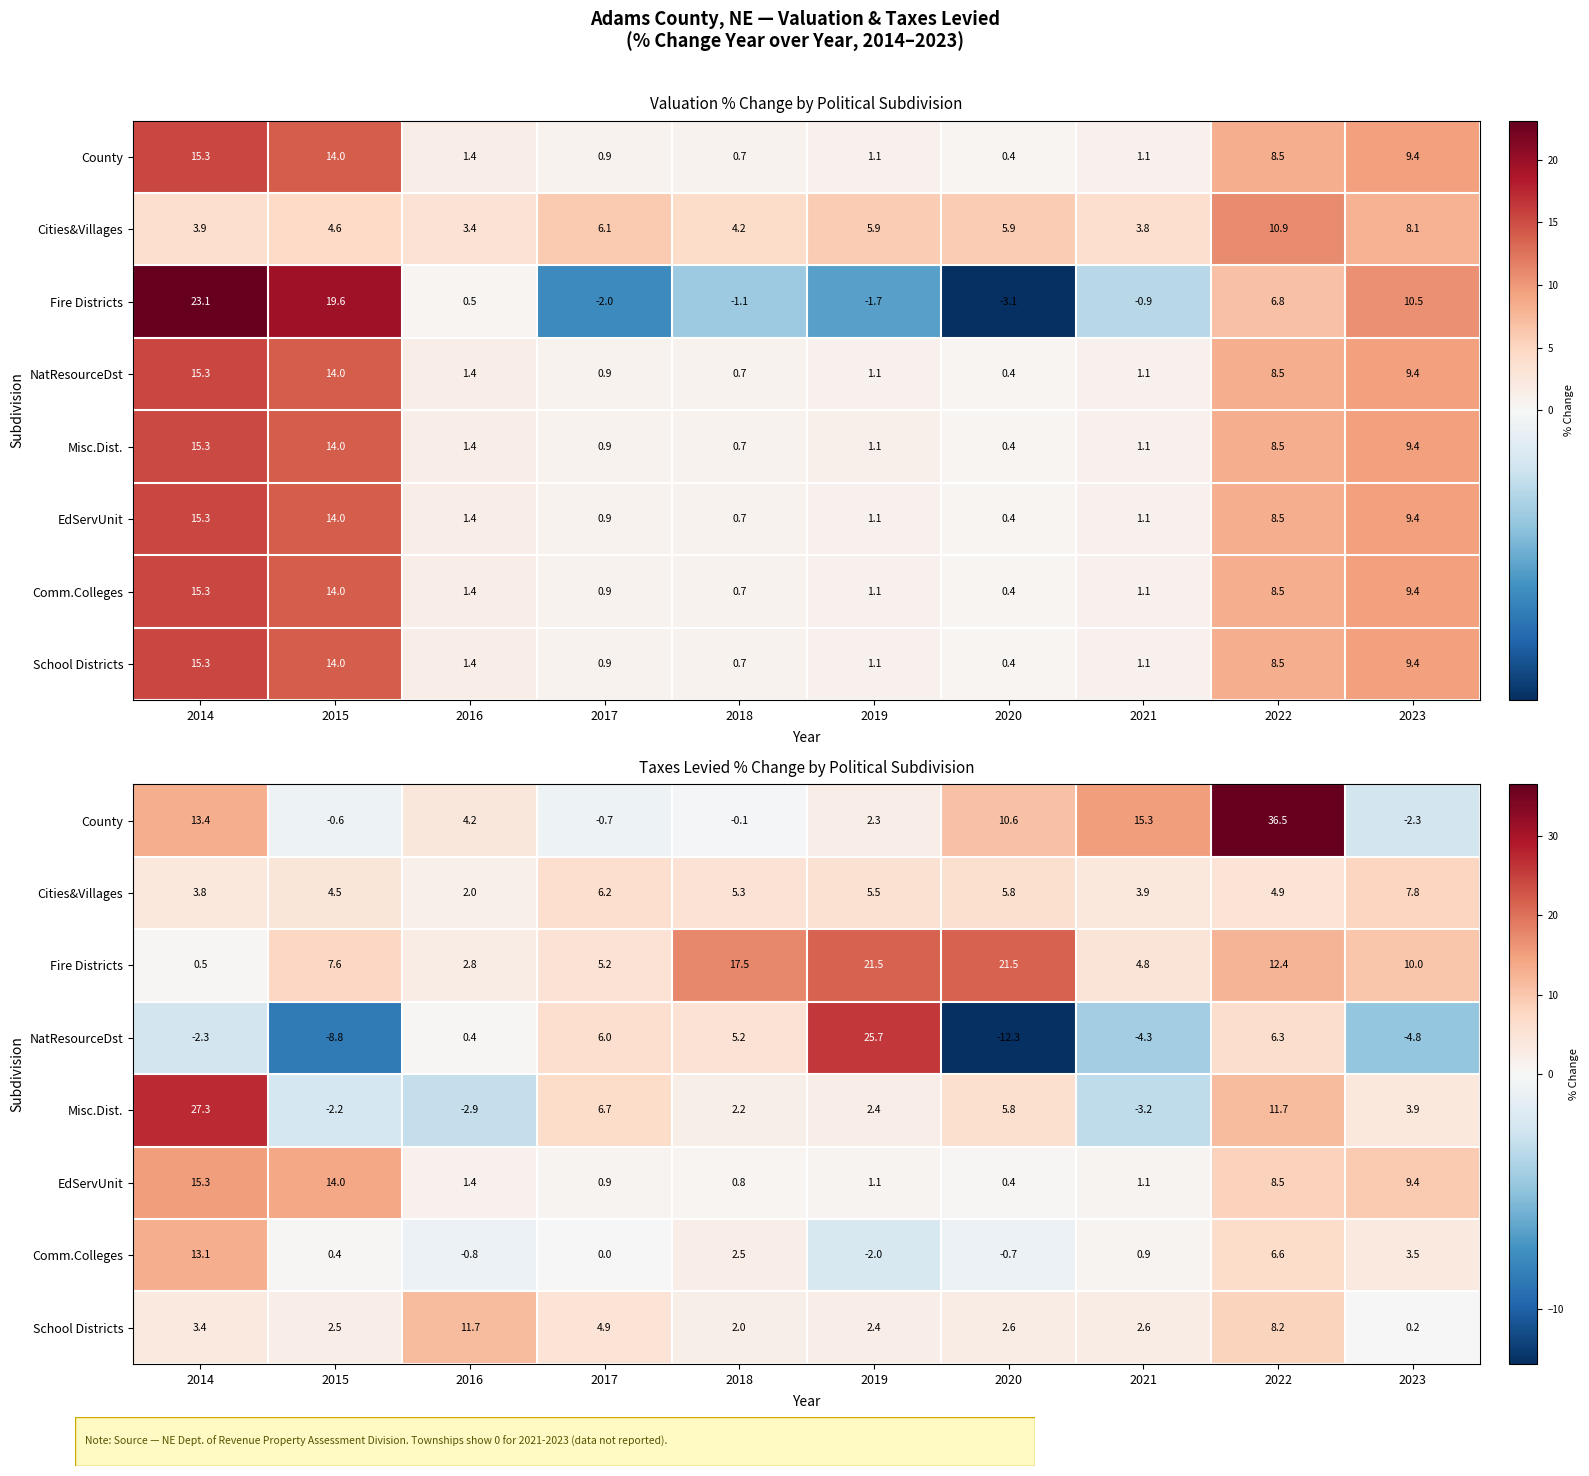

Is it true that County equals 4.1 at 2019?

False